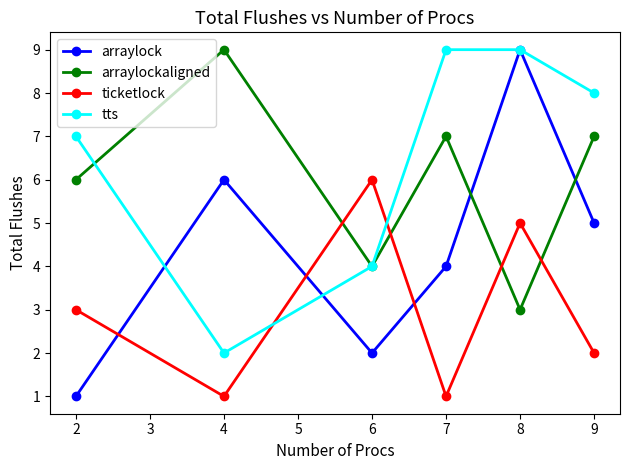

What is the highest value of the ticketlock series?

6